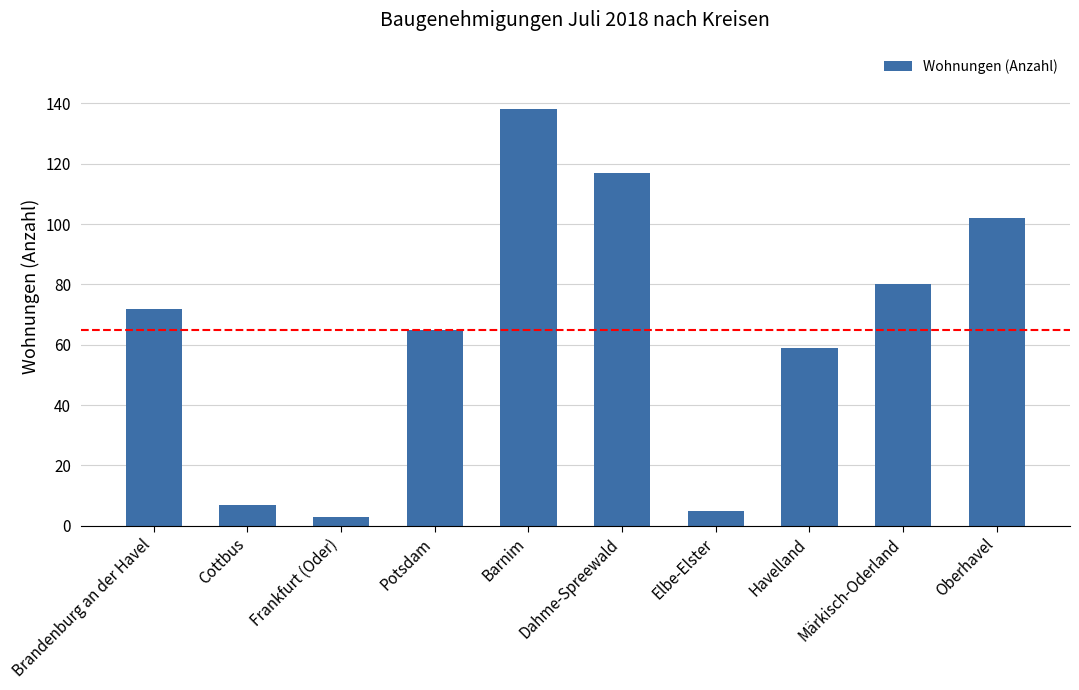

List the labels in order of value, largest first.

Barnim, Dahme-Spreewald, Oberhavel, Märkisch-Oderland, Brandenburg an der Havel, Potsdam, Havelland, Cottbus, Elbe-Elster, Frankfurt (Oder)